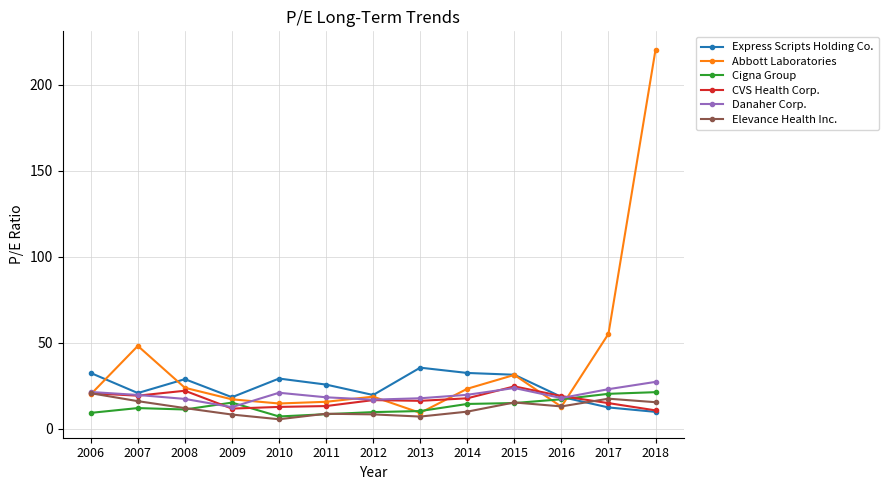

Is the value of Abbott Laboratories at 2010 greater than the value of CVS Health Corp. at 2006?

No